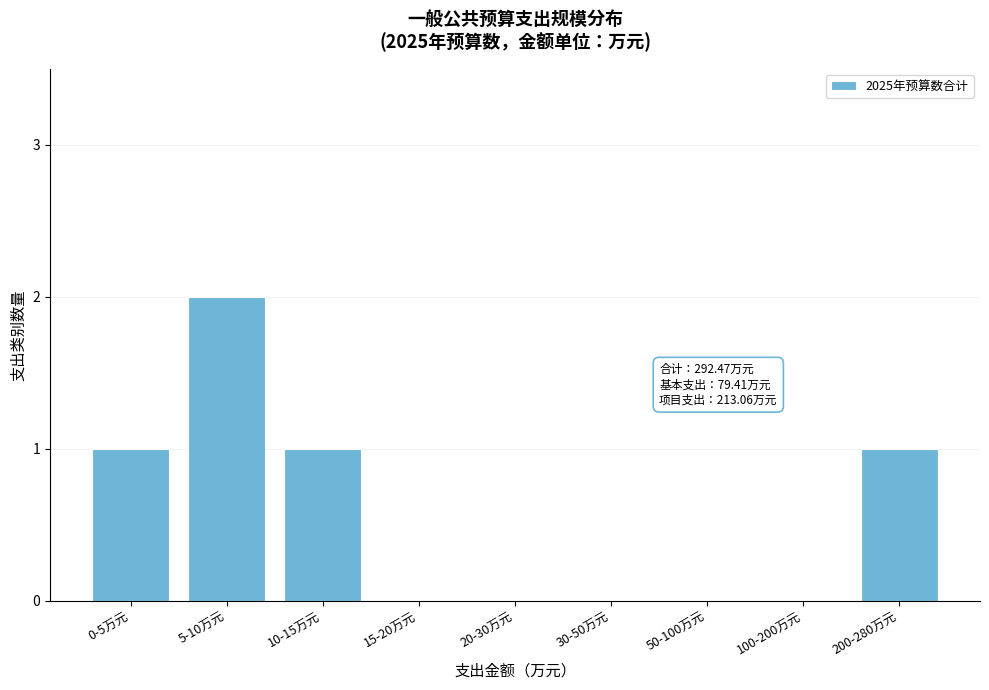

Reading left to right, what are all the values shown in this chart?

0-5万元=1	5-10万元=2	10-15万元=1	15-20万元=0	20-30万元=0	30-50万元=0	50-100万元=0	100-200万元=0	200-280万元=1